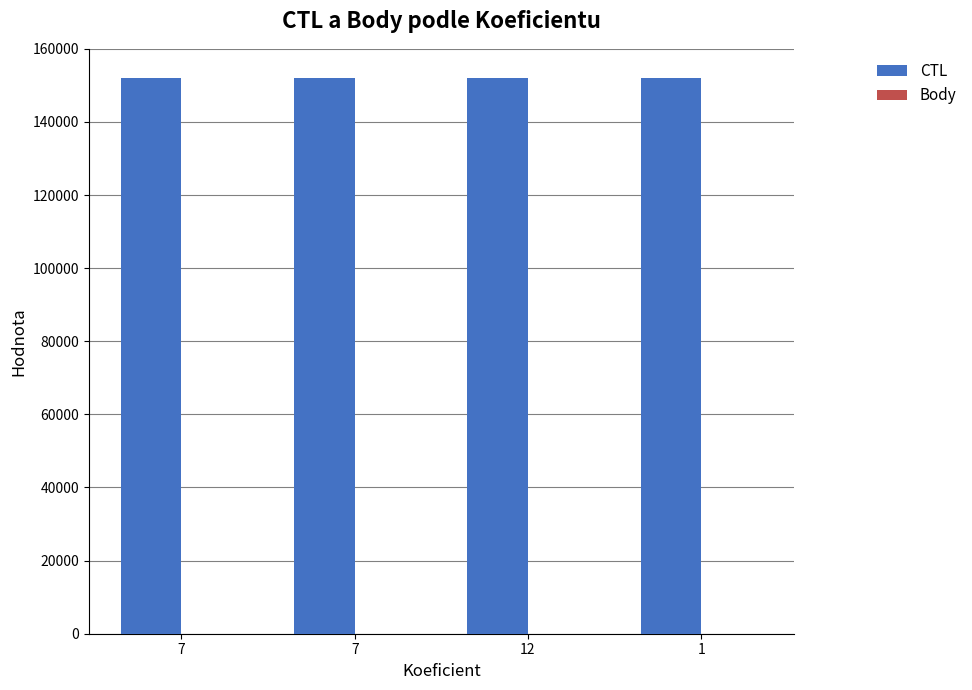

How many series are shown in this chart?

2